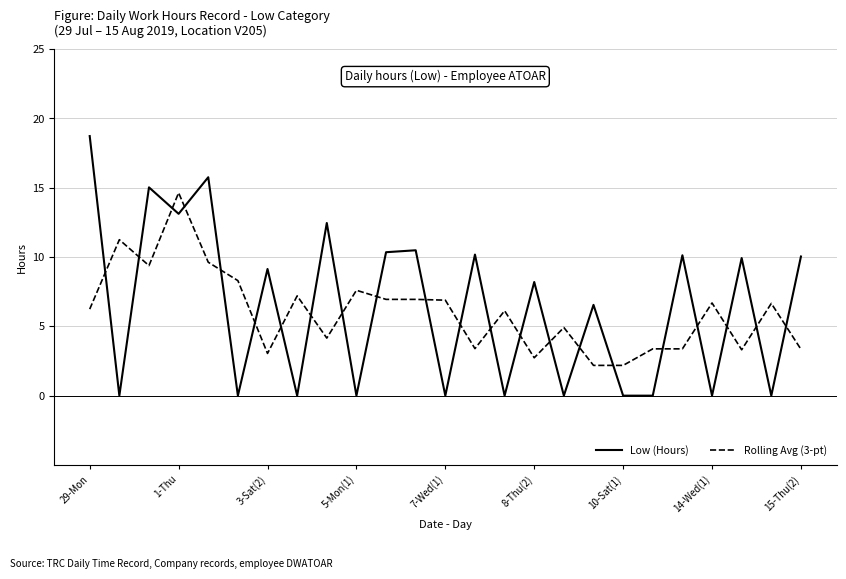

What is the difference between the maximum and minimum values in the Low (Hours) series?

18.7